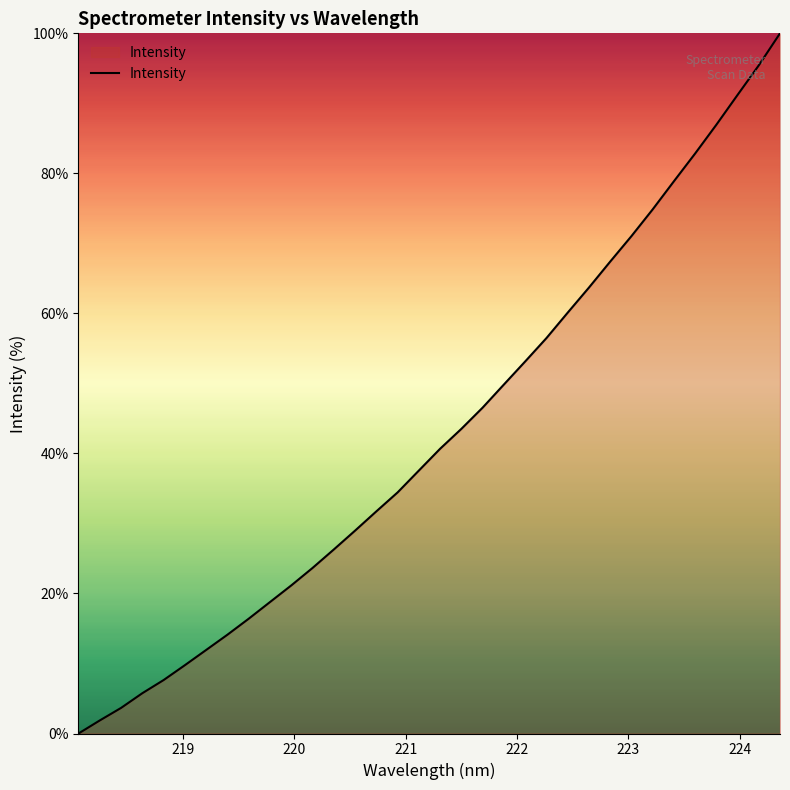

How many categories are shown in the chart?

34